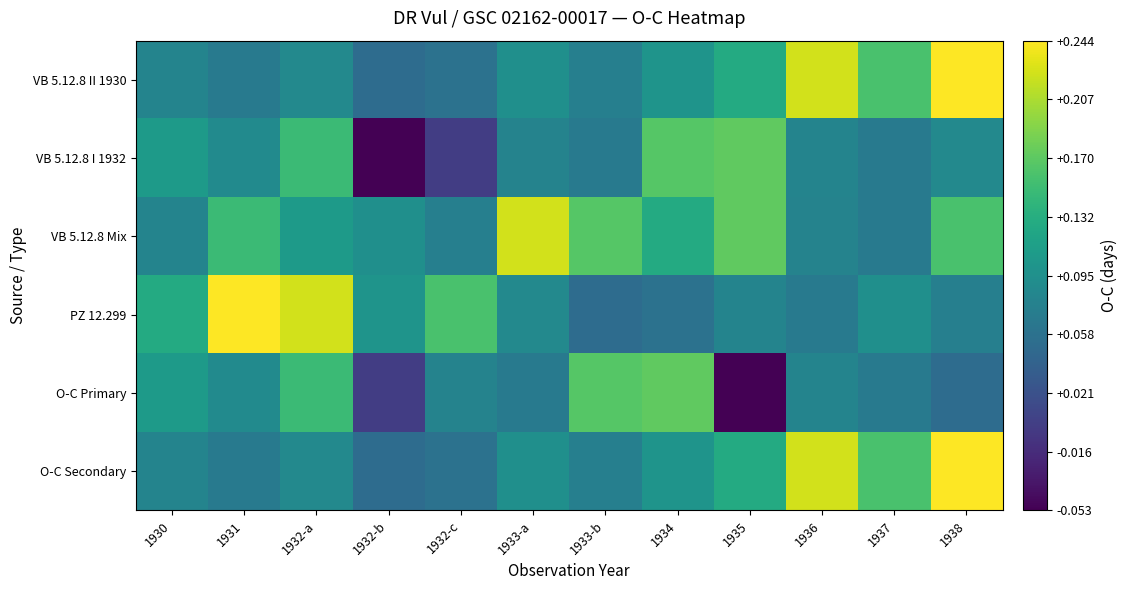

Reading left to right, extract all data points from this chart.

VB 5.12.8 II 1930: 1930=0.1	1931=0.1	1932-a=0.1	1932-b=0.1	1932-c=0.1	1933-a=0.1	1933-b=0.1	1934=0.1	1935=0.1	1936=0.2	1937=0.2	1938=0.2
VB 5.12.8 I 1932: 1930=0.1	1931=0.1	1932-a=0.1	1932-b=-0.1	1932-c=0.0	1933-a=0.1	1933-b=0.1	1934=0.2	1935=0.2	1936=0.1	1937=0.1	1938=0.1
VB 5.12.8 Mix: 1930=0.1	1931=0.1	1932-a=0.1	1932-b=0.1	1932-c=0.1	1933-a=0.2	1933-b=0.2	1934=0.1	1935=0.2	1936=0.1	1937=0.1	1938=0.2
PZ 12.299: 1930=0.1	1931=0.2	1932-a=0.2	1932-b=0.1	1932-c=0.2	1933-a=0.1	1933-b=0.1	1934=0.1	1935=0.1	1936=0.1	1937=0.1	1938=0.1
O-C Primary: 1930=0.1	1931=0.1	1932-a=0.1	1932-b=0.0	1932-c=0.1	1933-a=0.1	1933-b=0.2	1934=0.2	1935=-0.1	1936=0.1	1937=0.1	1938=0.1
O-C Secondary: 1930=0.1	1931=0.1	1932-a=0.1	1932-b=0.1	1932-c=0.1	1933-a=0.1	1933-b=0.1	1934=0.1	1935=0.1	1936=0.2	1937=0.2	1938=0.2